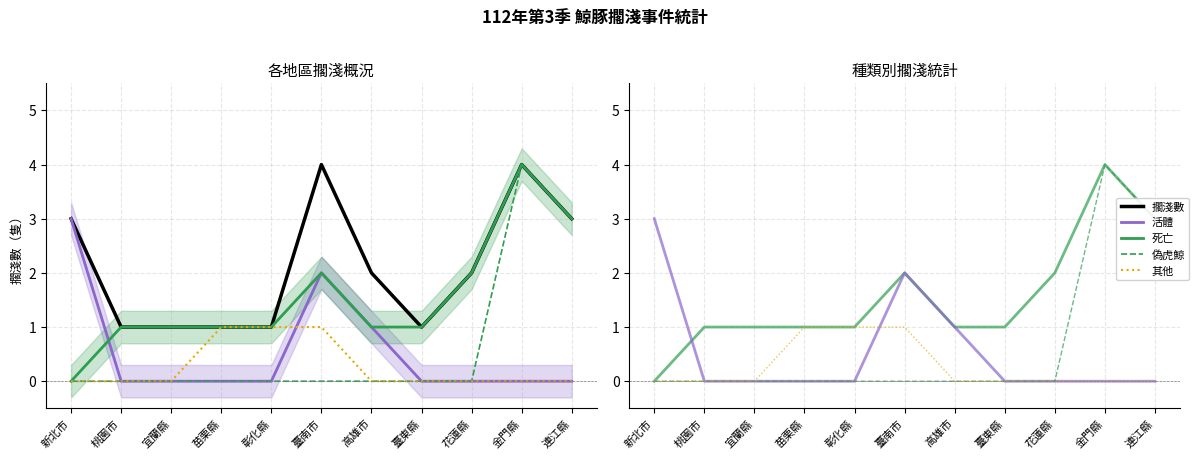

Where is the first local maximum for 擱淺數?

臺南市